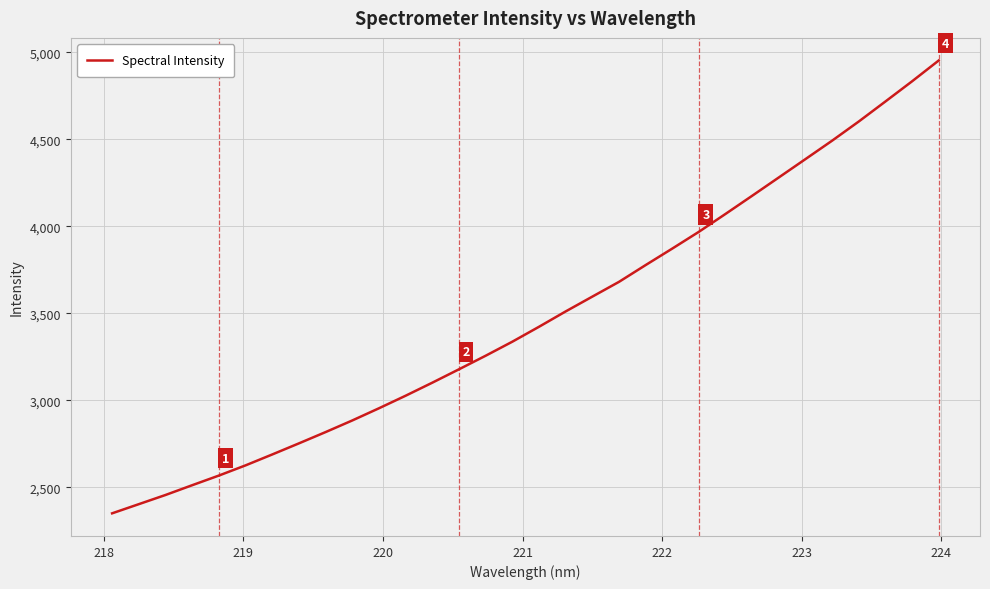

What is the minimum value shown in the chart?

2350.7